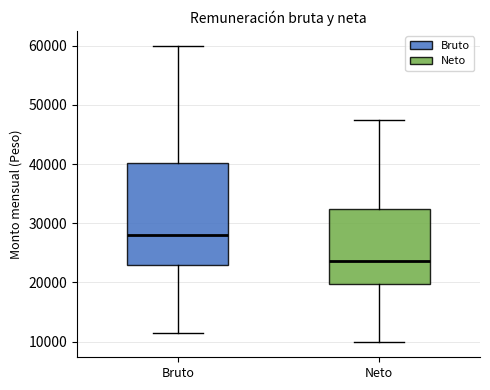

Which box has the highest median line?

Bruto